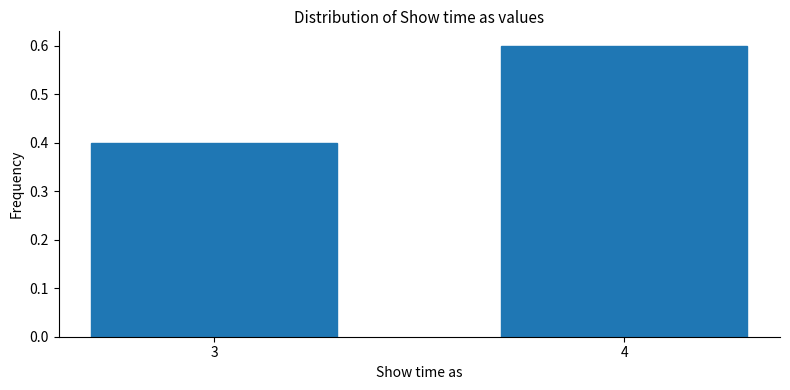

Reading left to right, what are all the values shown in this chart?

0.4	0.6